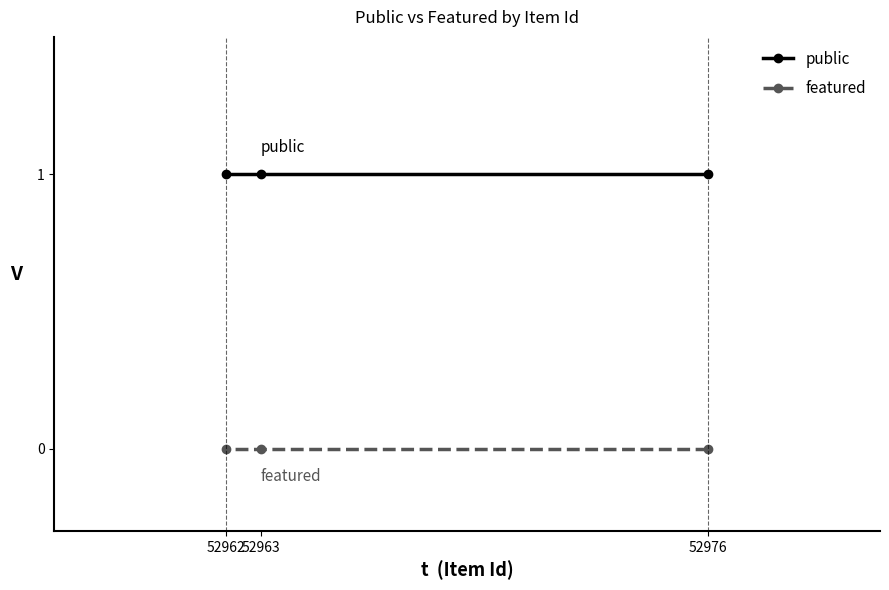

Is it true that public equals 1 at 52962?

True